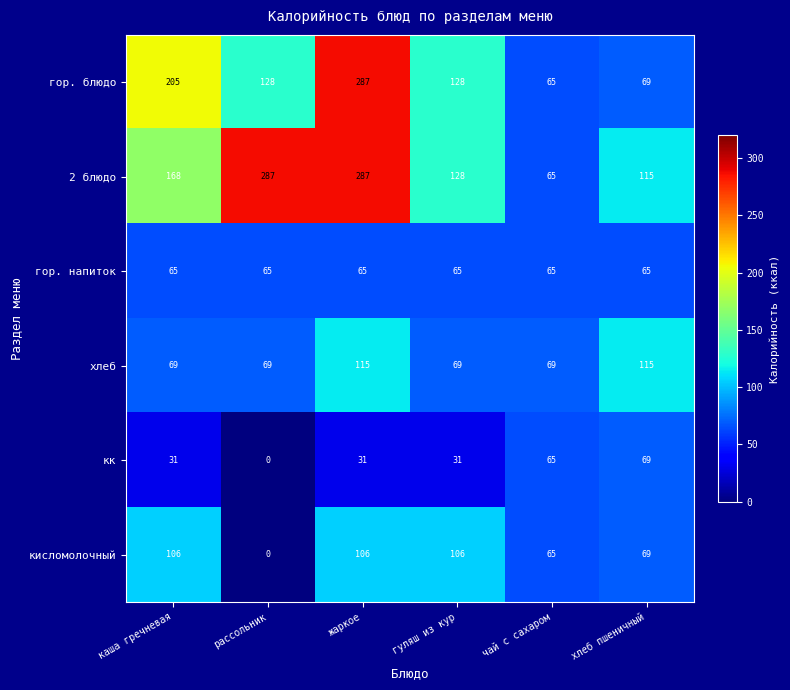

What is the approximate value of 2 блюдо at чай с сахаром?

65